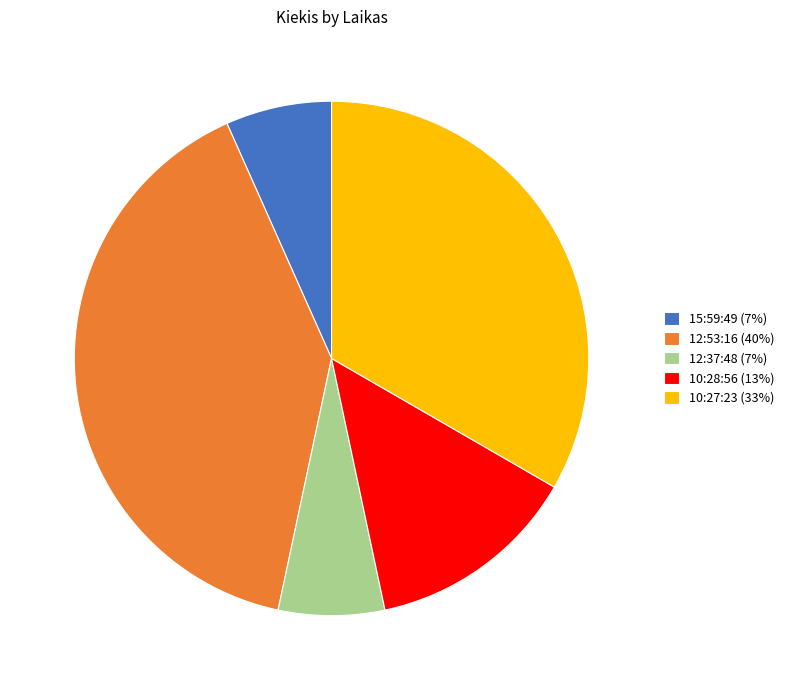

Approximately how many times larger is the value at 10:27:23 (33%) compared to 12:53:16 (40%)?

0.8